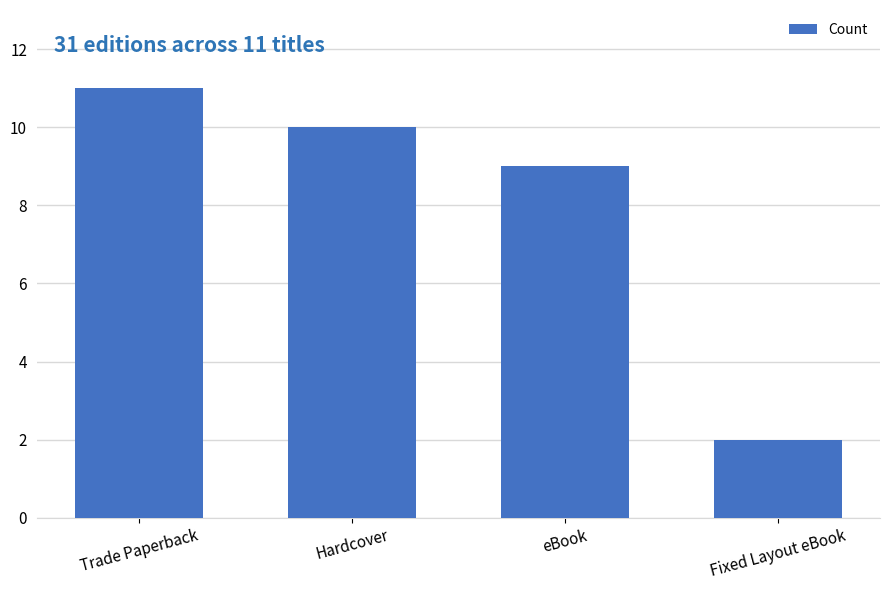

What is the average value?

8